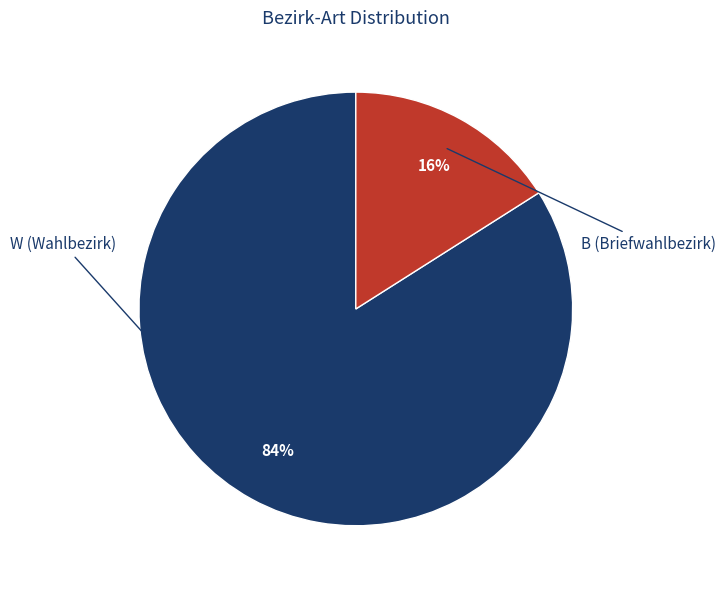

Approximately how many times larger is the value at B compared to W?

0.2